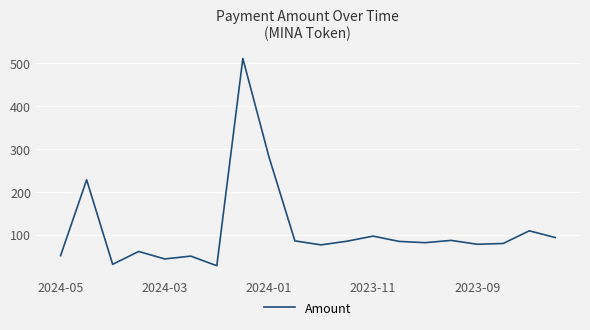

What is the difference between the maximum and minimum values?

482.8